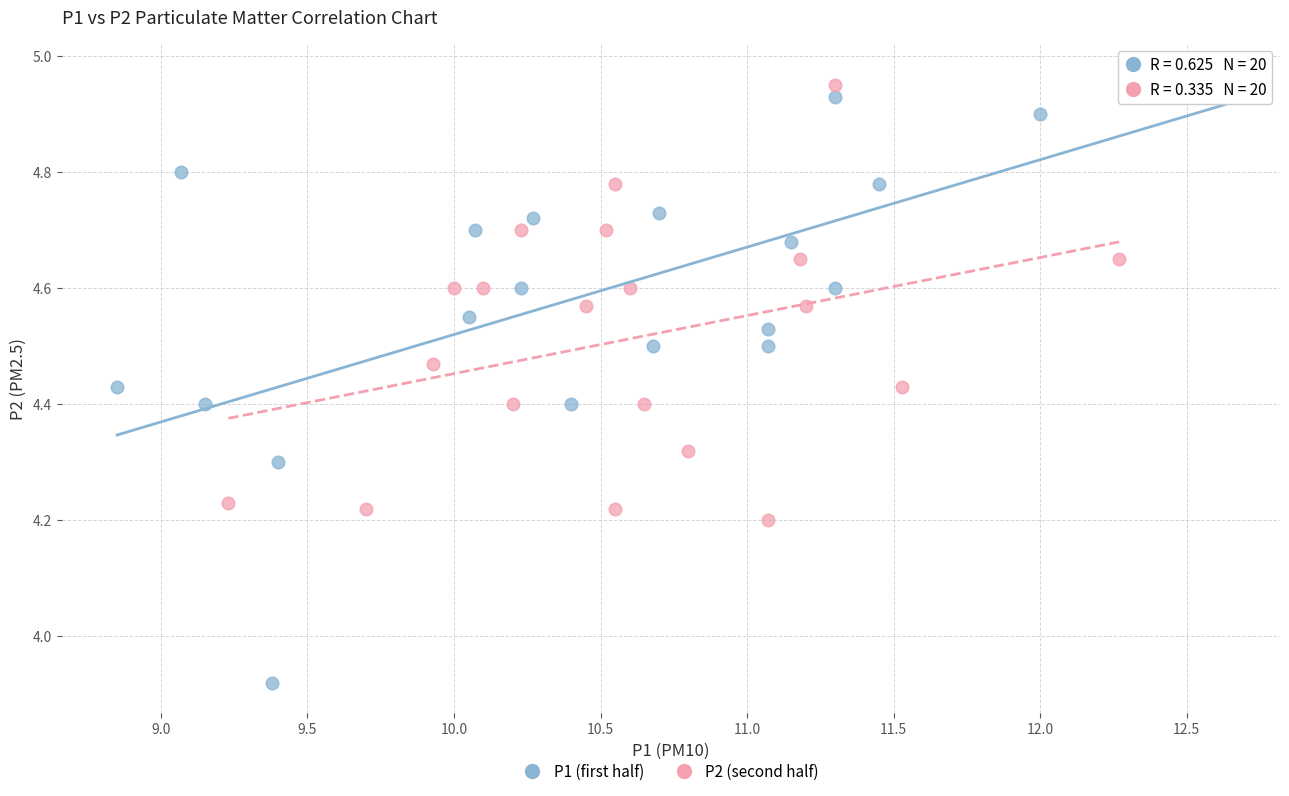

Which series contains the lowest Y value?

P1 (first half)